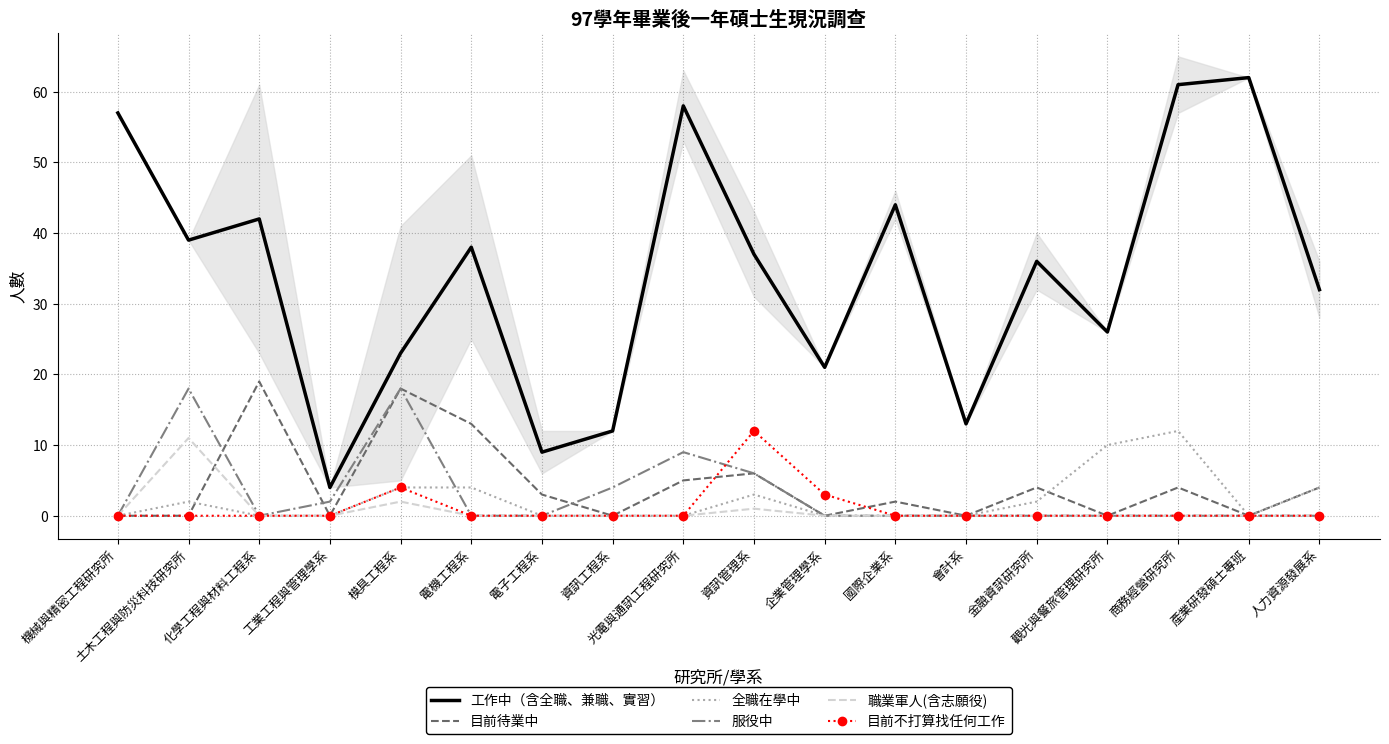

What is the total value across all series at 資訊管理系?

65